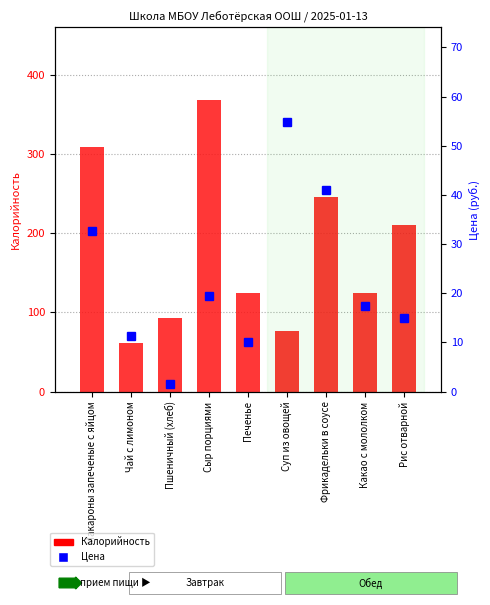

How many groups of bars are there?

9